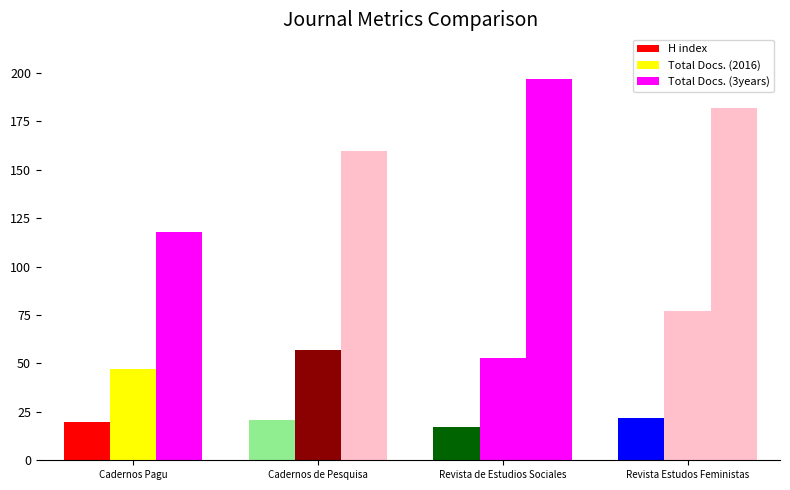

How many data points in H index are less than 21?

2